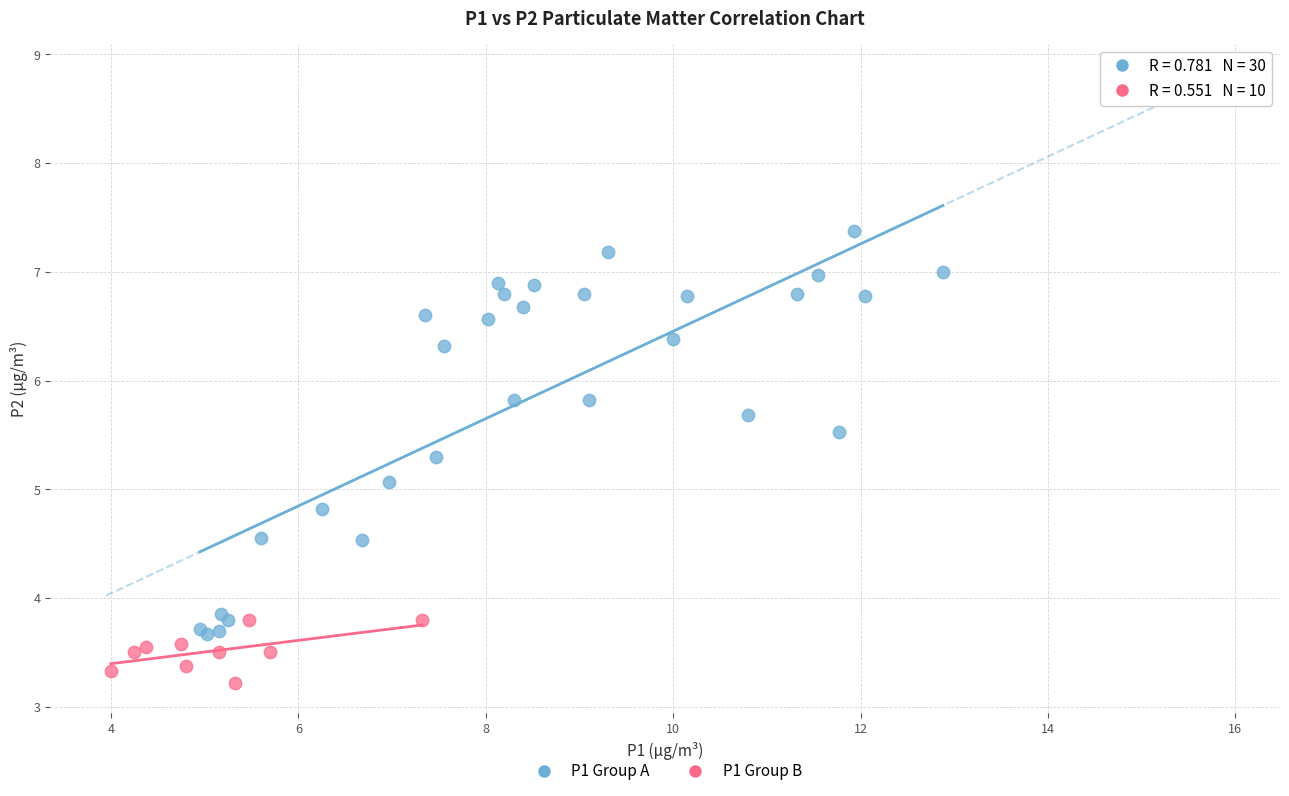

Which series contains the lowest Y value?

P1 Group B